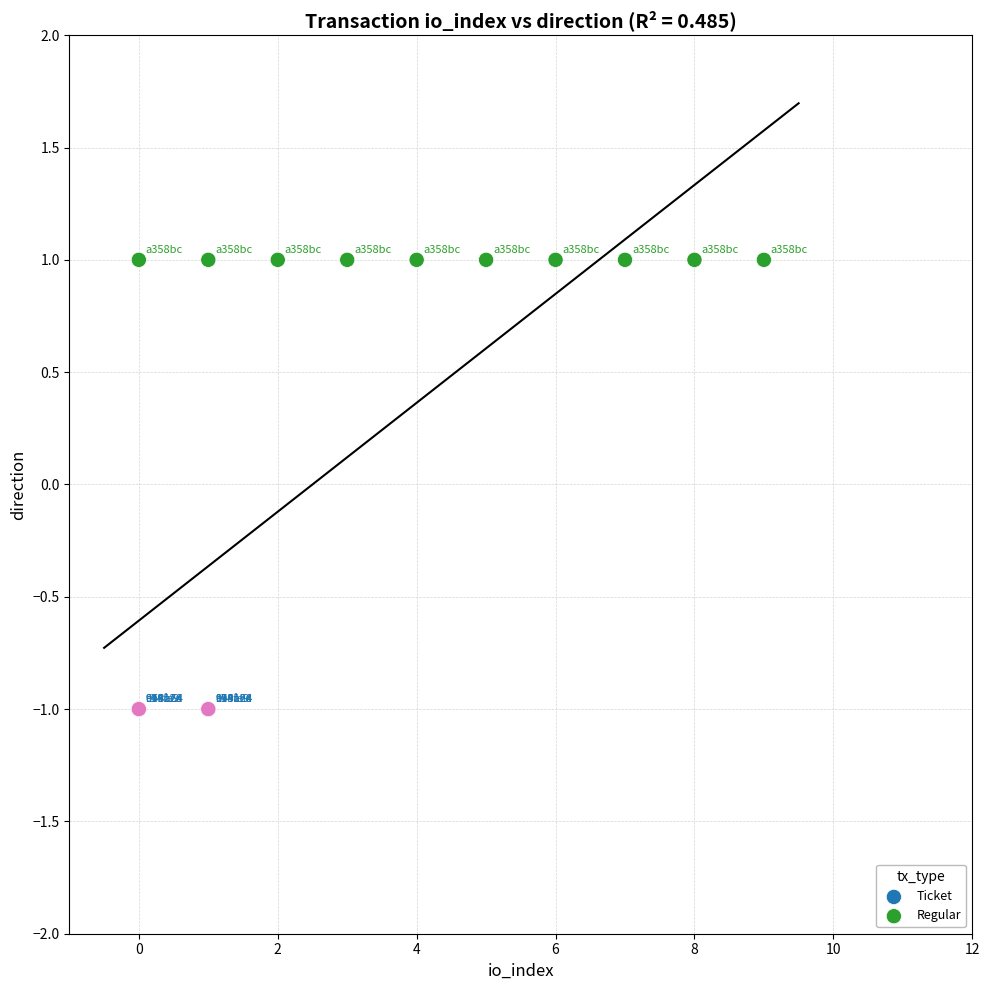

Which series contains the lowest Y value?

Ticket